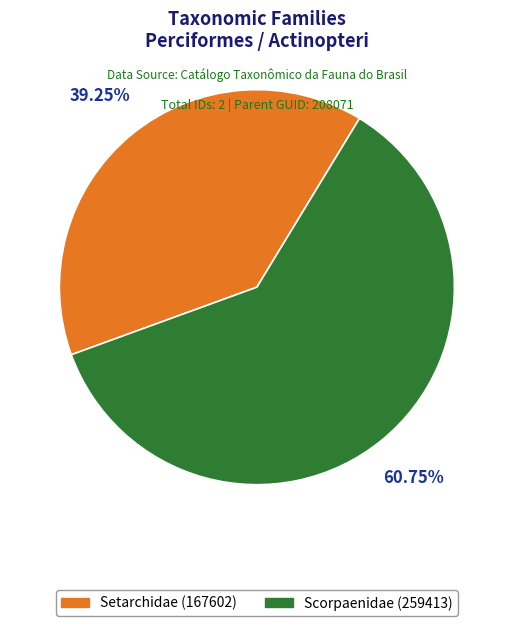

The Scorpaenidae (259413) slice represents 75% of the pie. True or false?

False